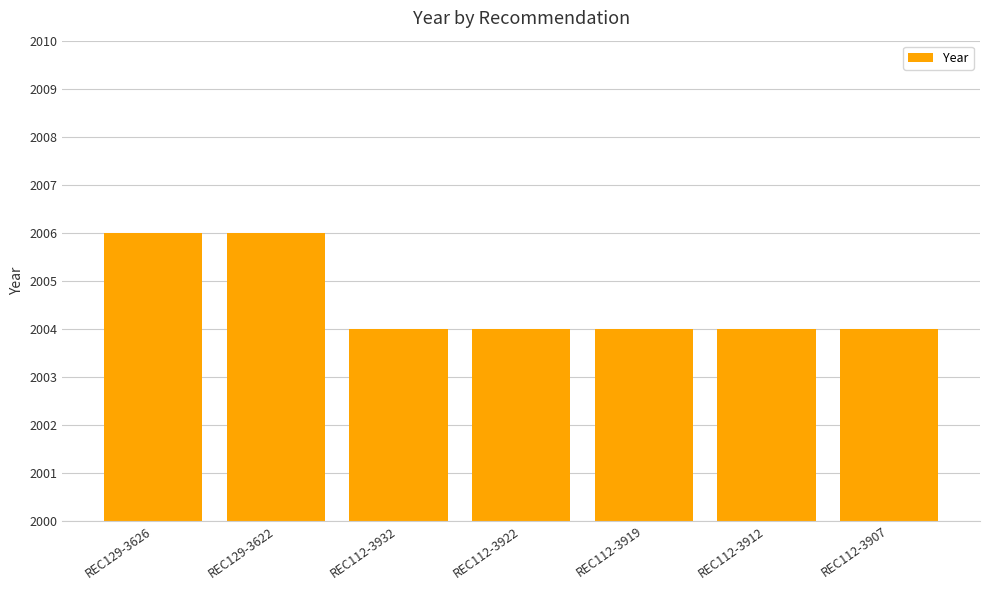

How many categories are shown in the chart?

7